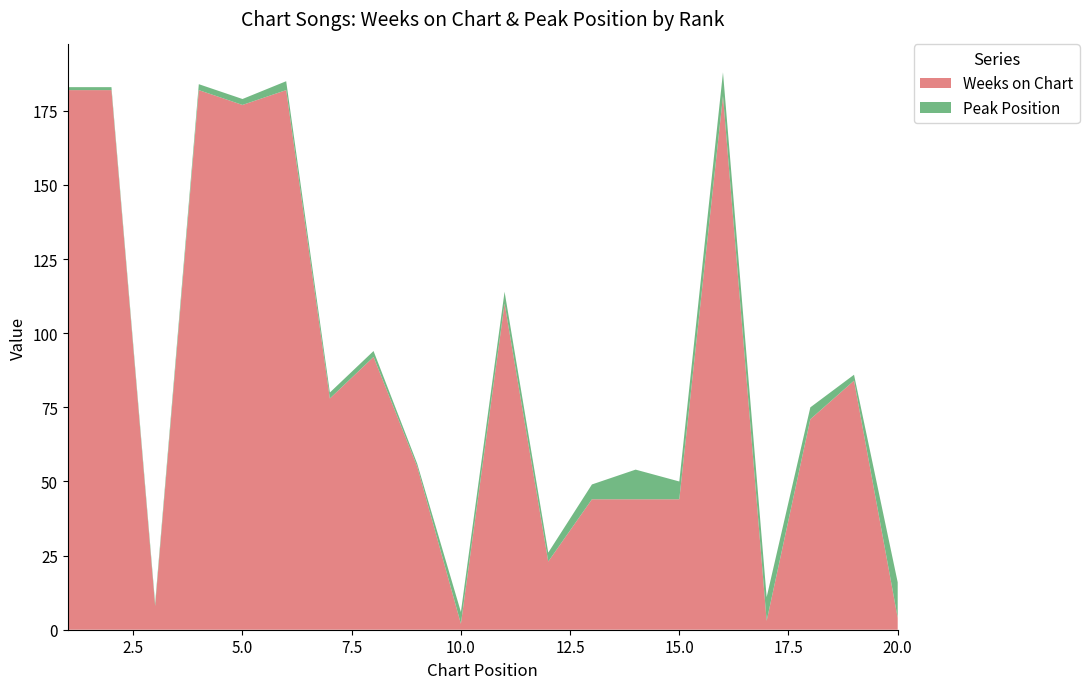

Reading right to left, extract all data points from this chart.

Weeks on Chart: 4	84	71	3	180	44	44	44	23	110	2	55	92	78	182	177	182	8	182	182
Peak Position: 12	2	4	8	8	6	10	5	3	4	4	1	2	2	3	2	2	1	1	1